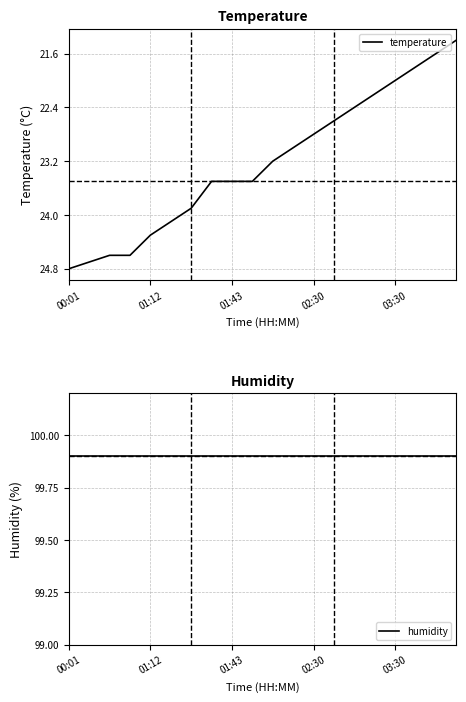

What is the value of the temperature point at the 13th from the left?

22.8